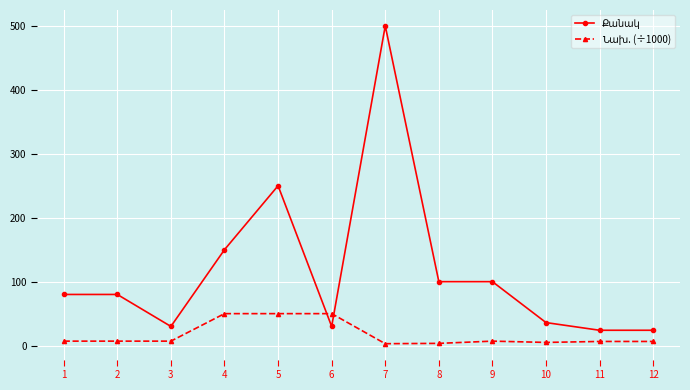

At which category is the sum across all series the highest?

7